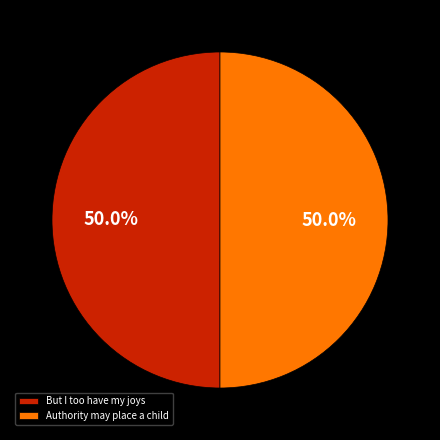

Combined, what portion of the pie is But I too have my joys and Authority may place a child?

100.0%